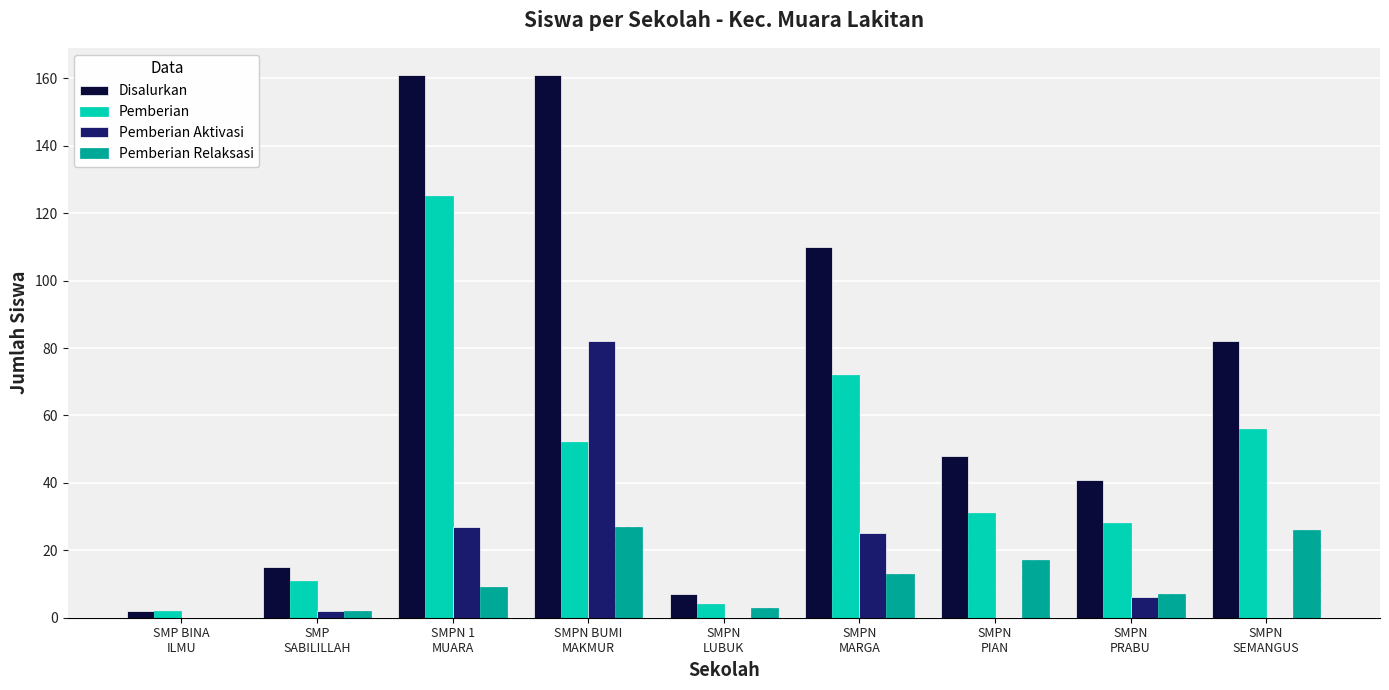

The Pemberian Relaksasi series shows 7 at SMPN
PRABU. True or false?

True